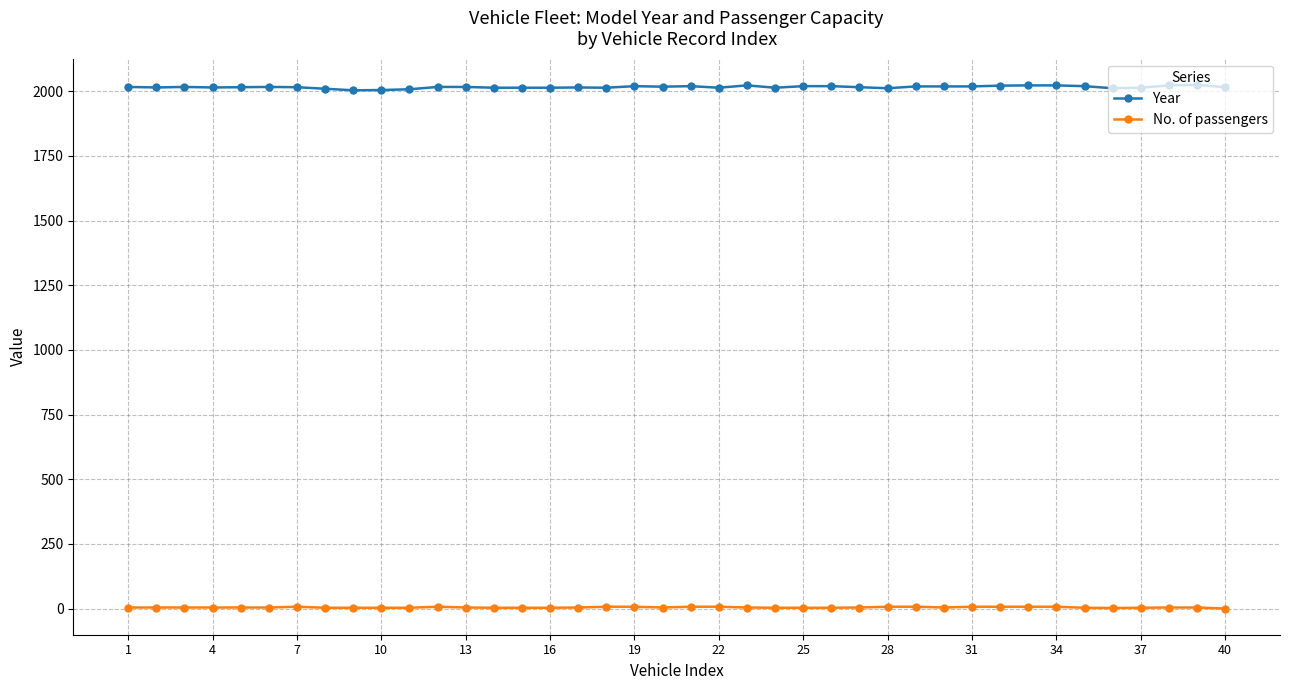

How many data points does each series have?

40